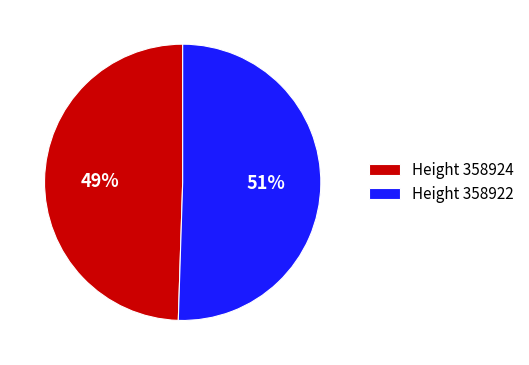

What percentage is the Height 358922 slice, to the nearest percent?

51%